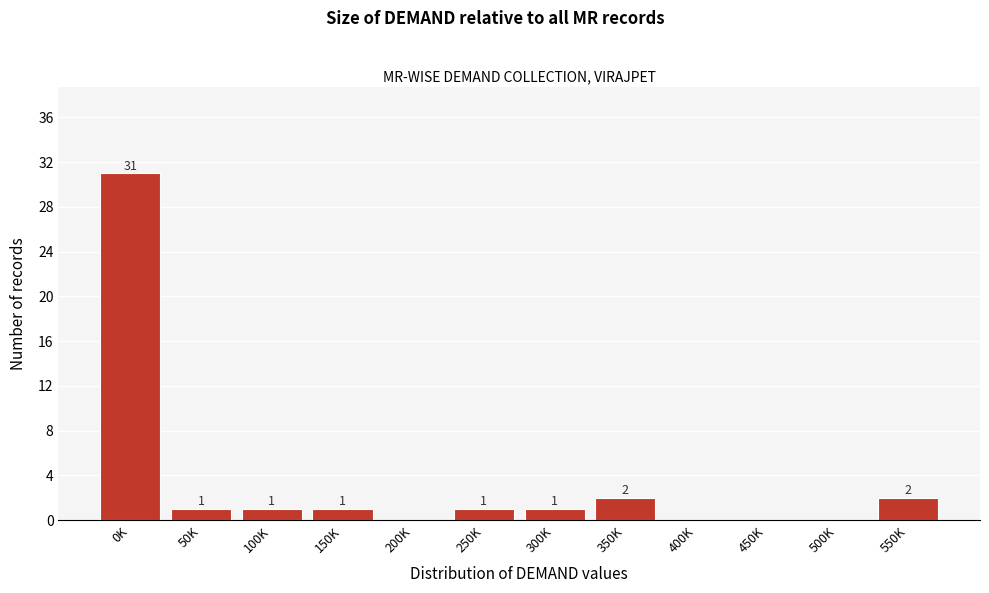

Reading right to left, transcribe all the data shown in this chart.

550K=2	500K=0	450K=0	400K=0	350K=2	300K=1	250K=1	200K=0	150K=1	100K=1	50K=1	0K=31